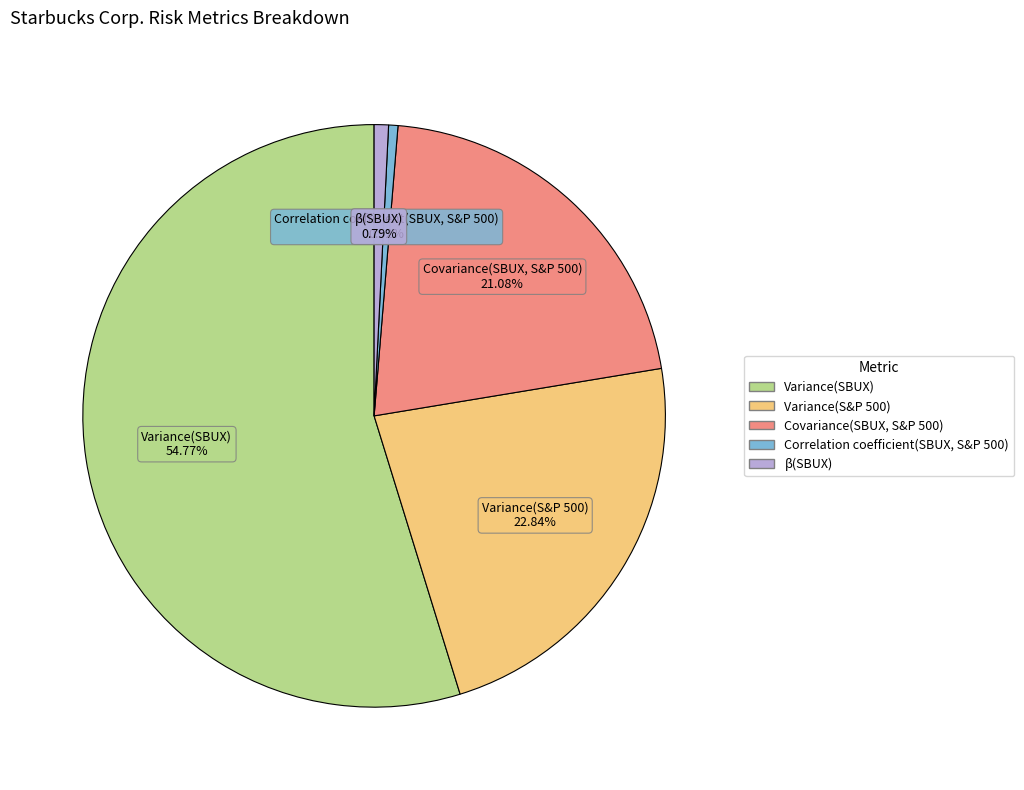

Which category has the biggest portion of the pie?

Variance(SBUX)